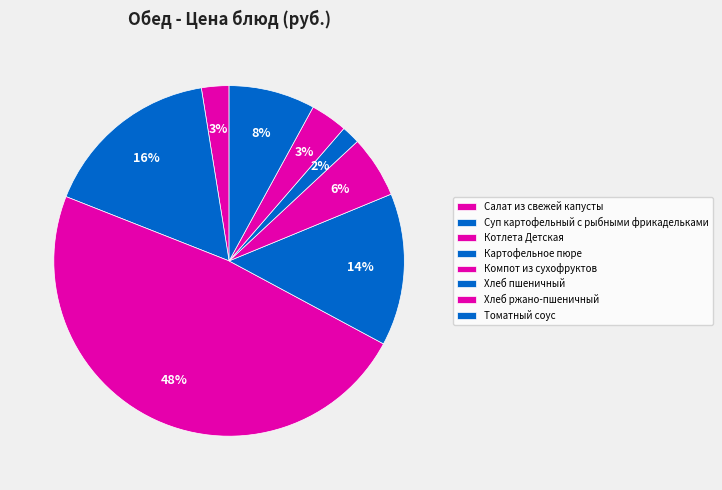

What percentage is the Суп картофельный с рыбными фрикадельками slice, to the nearest percent?

16%